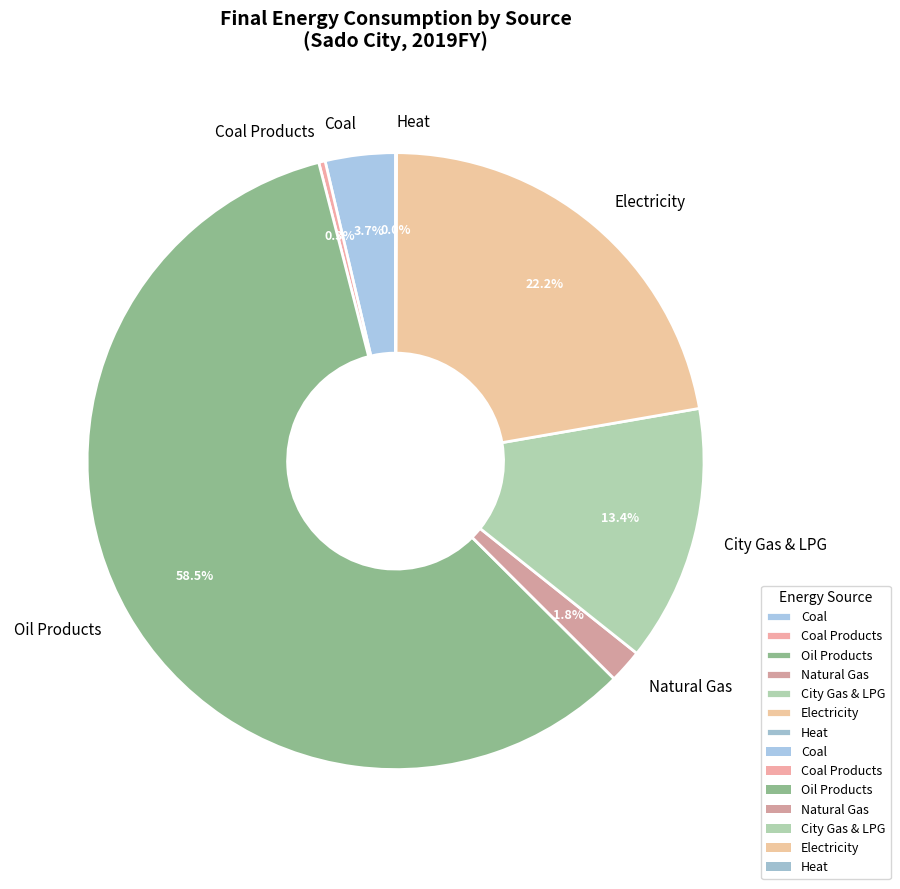

Which category has the biggest portion of the pie?

Oil Products